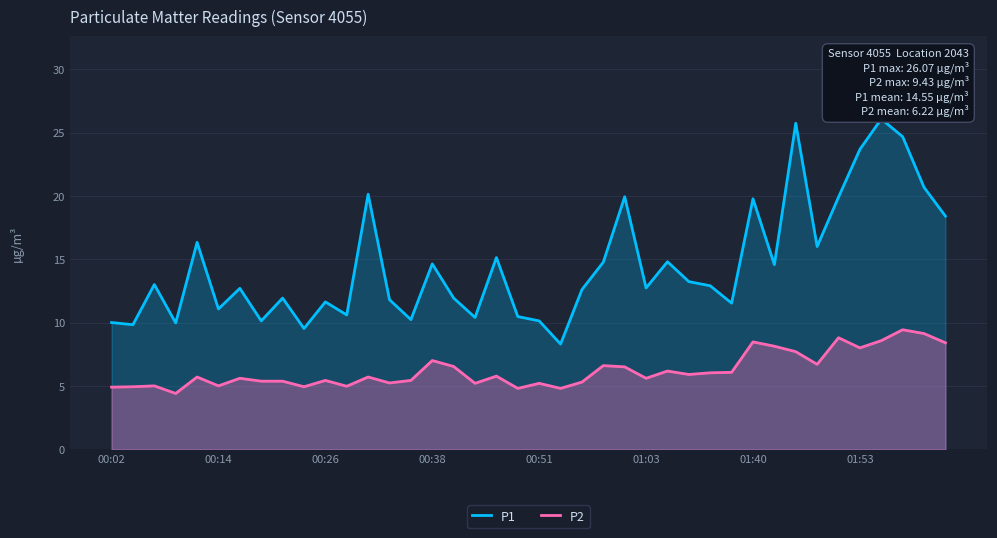

What value does the P1 series have at 01:03?

12.7